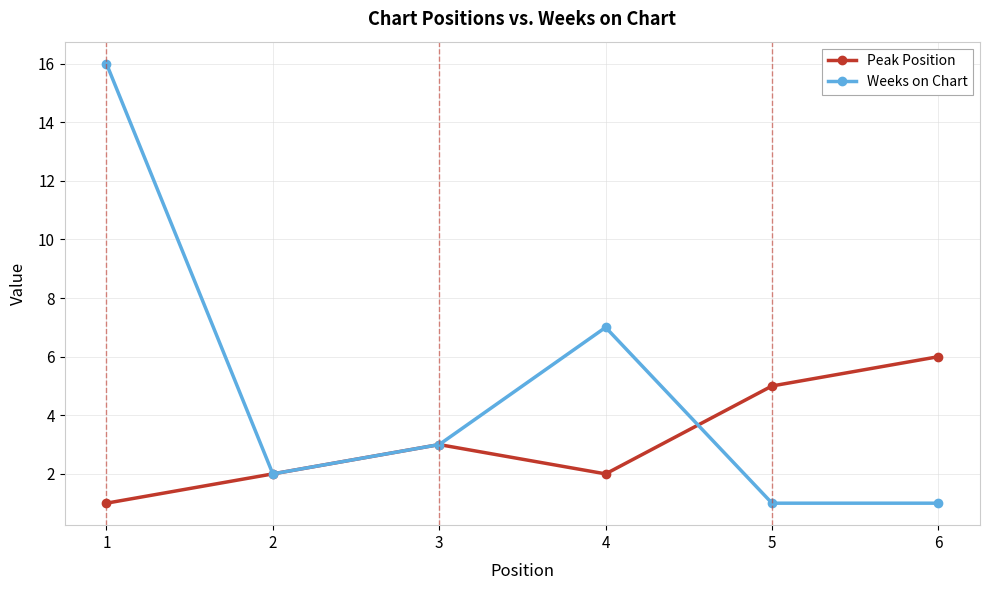

Reading left to right, transcribe all the data shown in this chart.

Peak Position: 1	2	3	2	5	6
Weeks on Chart: 16	2	3	7	1	1